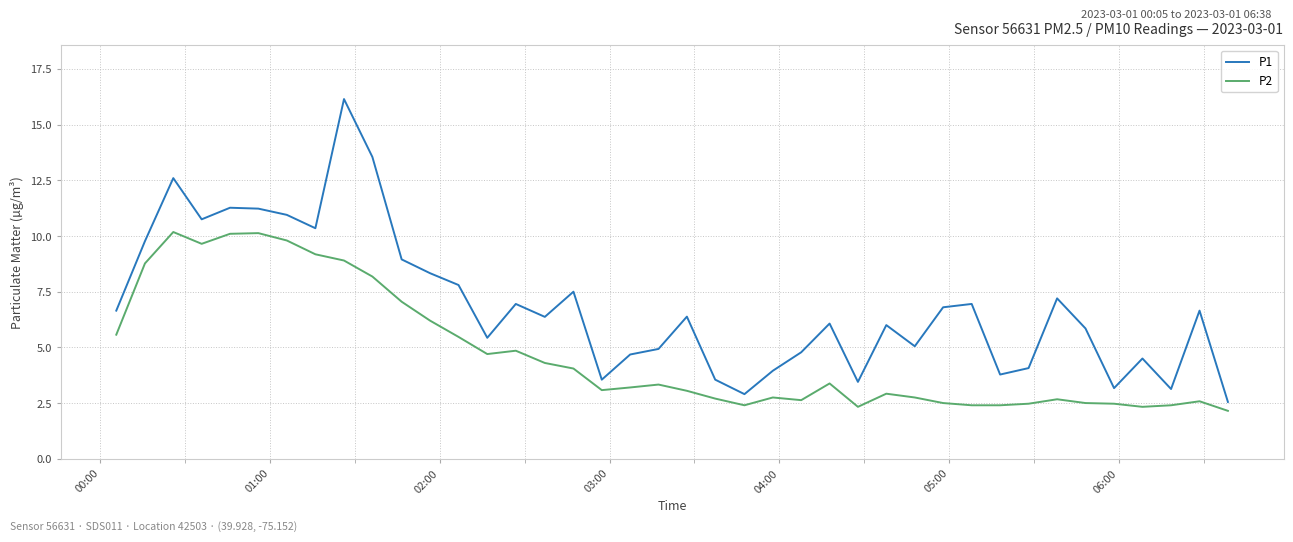

Rank the series by their average value, from lowest to highest.

P2, P1